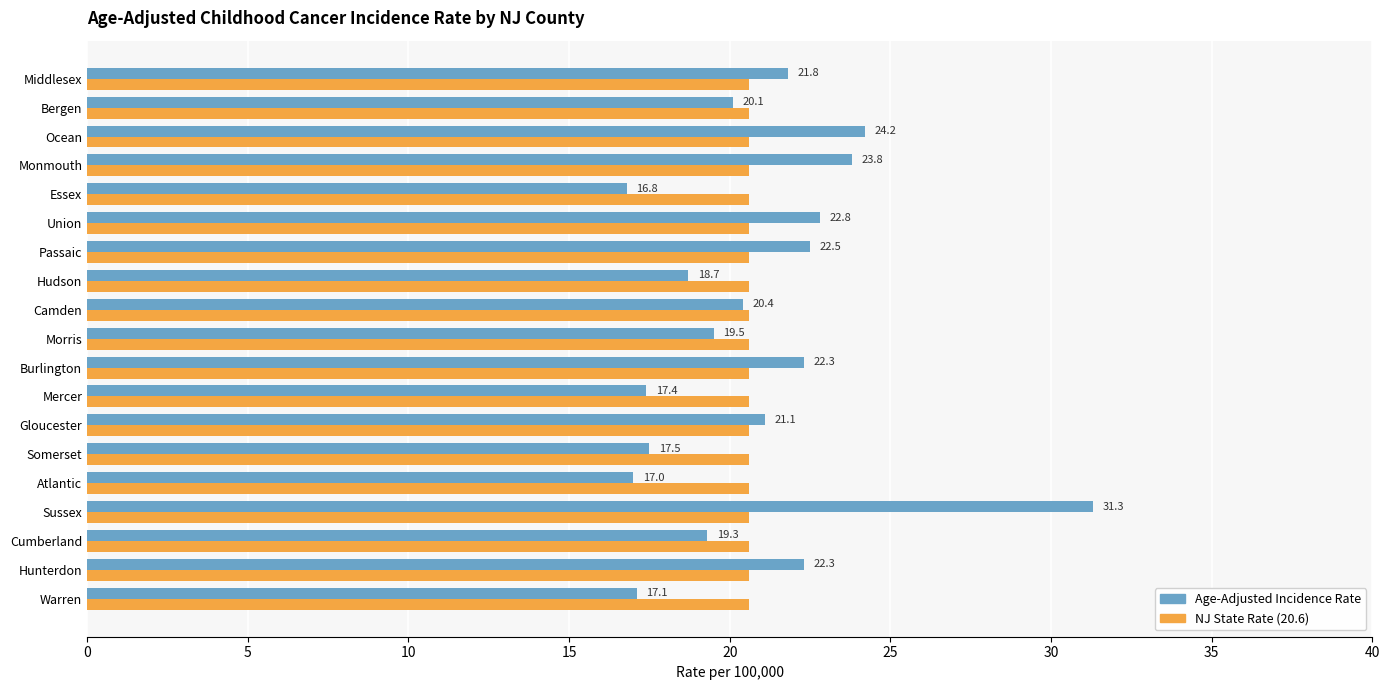

At which category is the sum across all series the highest?

Sussex